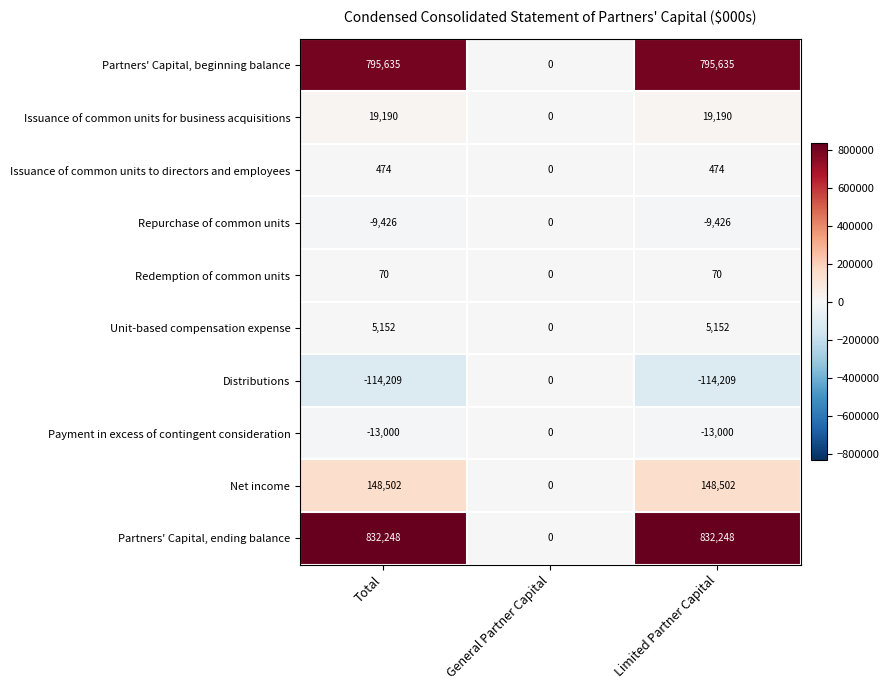

What is the difference between the maximum and minimum values in the Net income series?

148502